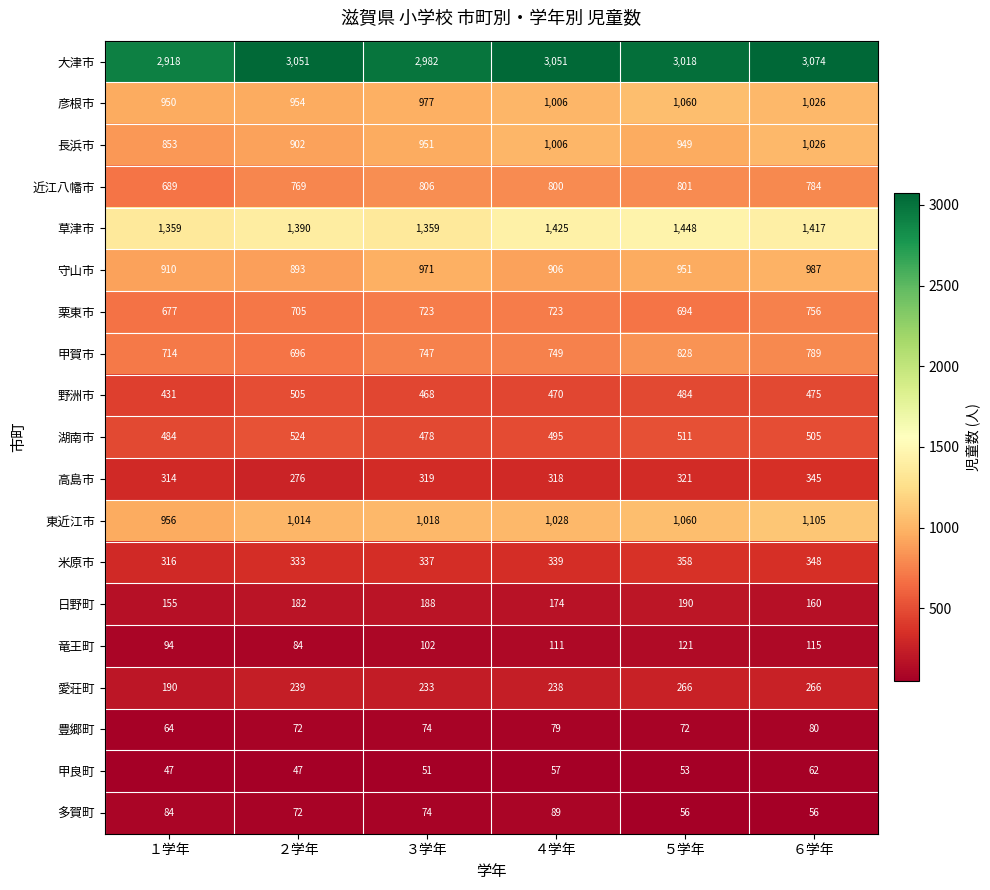

What is the minimum value shown in the chart?

47